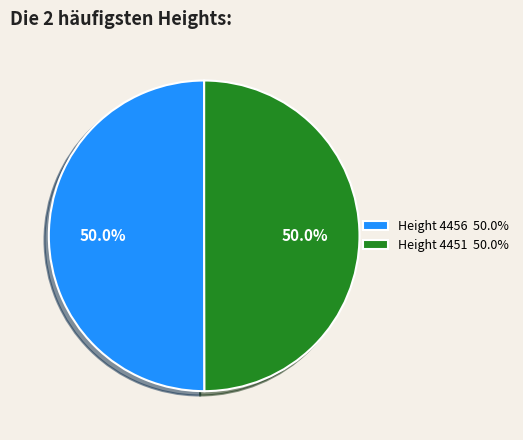

Combined, what portion of the pie is Height 4451 50.0% and Height 4456 50.0%?

100.0%